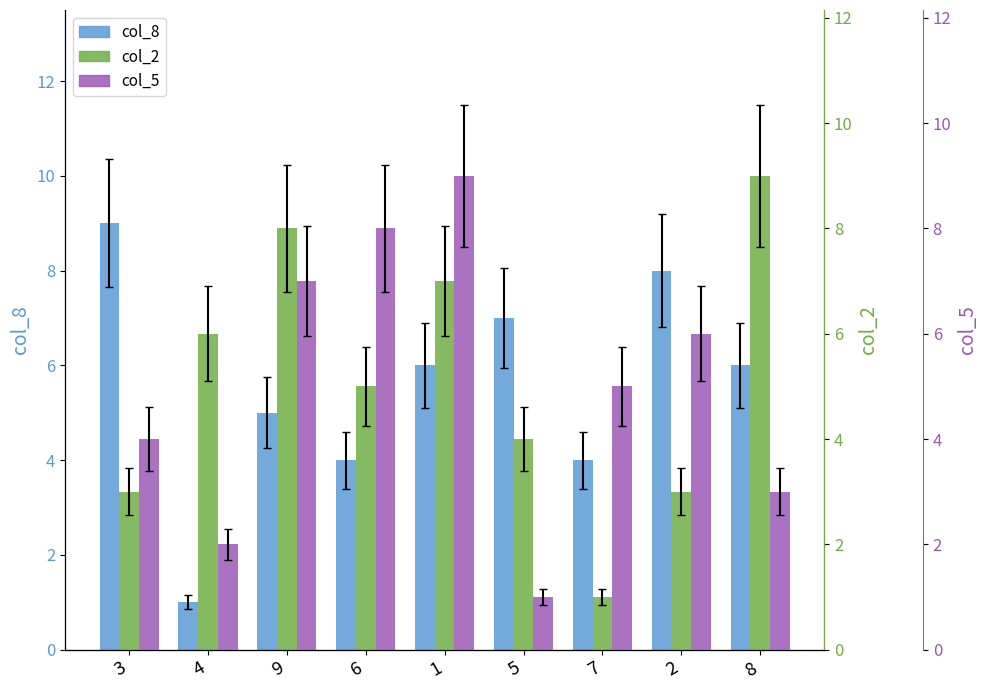

Between 1 and 4, which is larger?

1